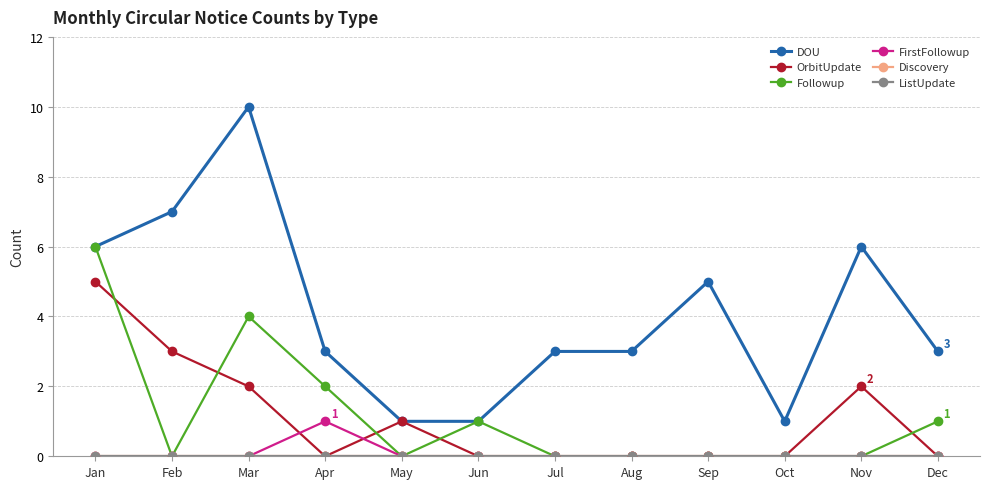

Does the chart have visible grid lines?

Yes